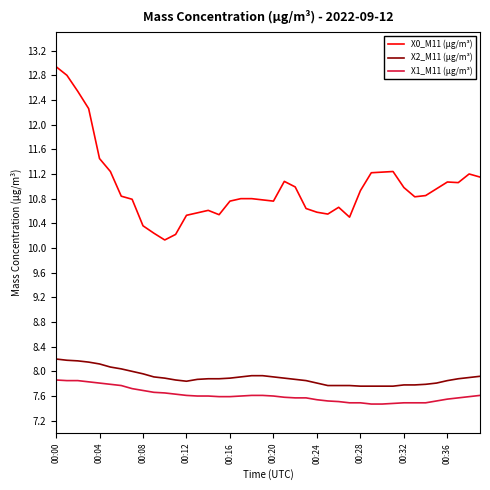

Which series has the largest total across all categories?

X0_M11 (μg/m³)